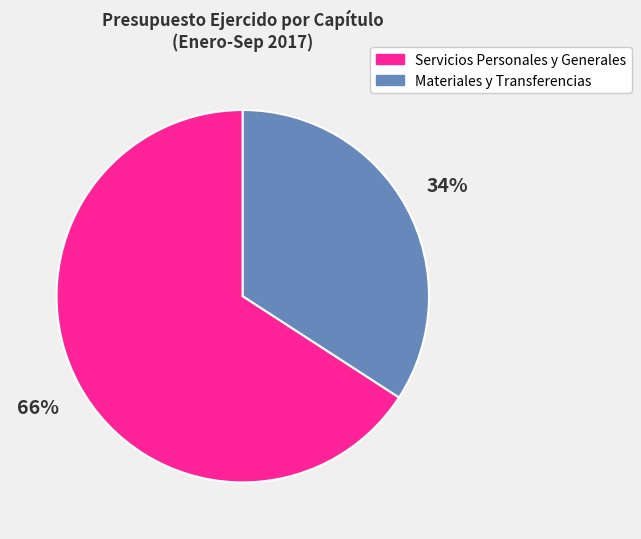

Is there a majority slice in this chart?

Yes